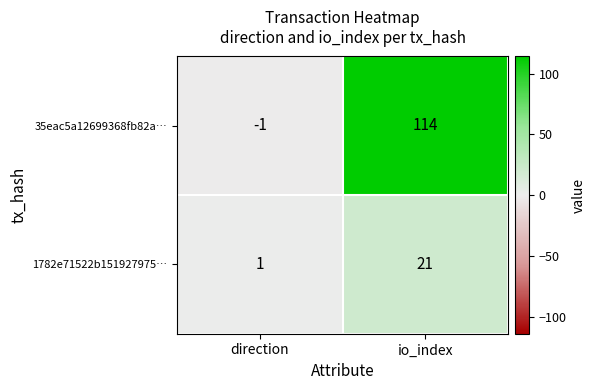

Reading right to left, transcribe all the data shown in this chart.

35eac5a12699368fb82a…: 114	-1
1782e71522b151927975…: 21	1